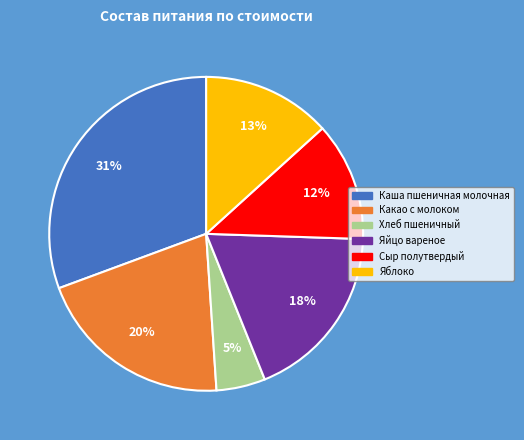

Is it true that Сыр полутвердый is 6% of the pie?

False